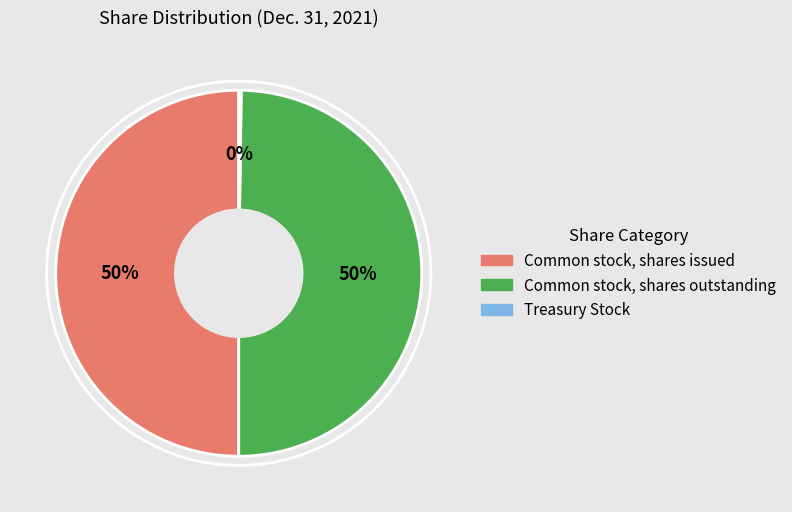

To the nearest percent, what is the difference between the largest and smallest slice percentages?

50%